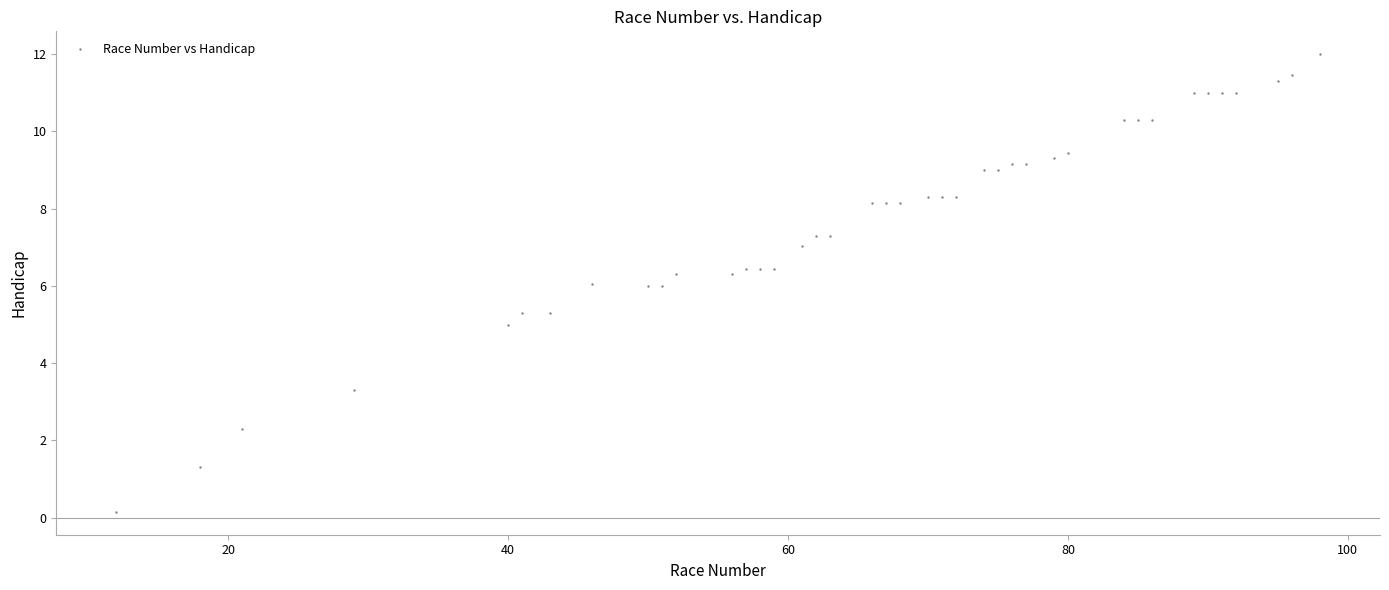

What is the range of X values (max minus min)?

86.0